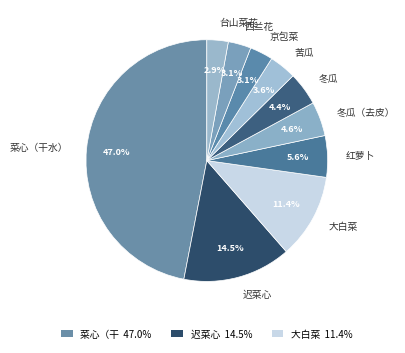

What is the total percentage of 冬瓜 and 迟菜心?

18.9%